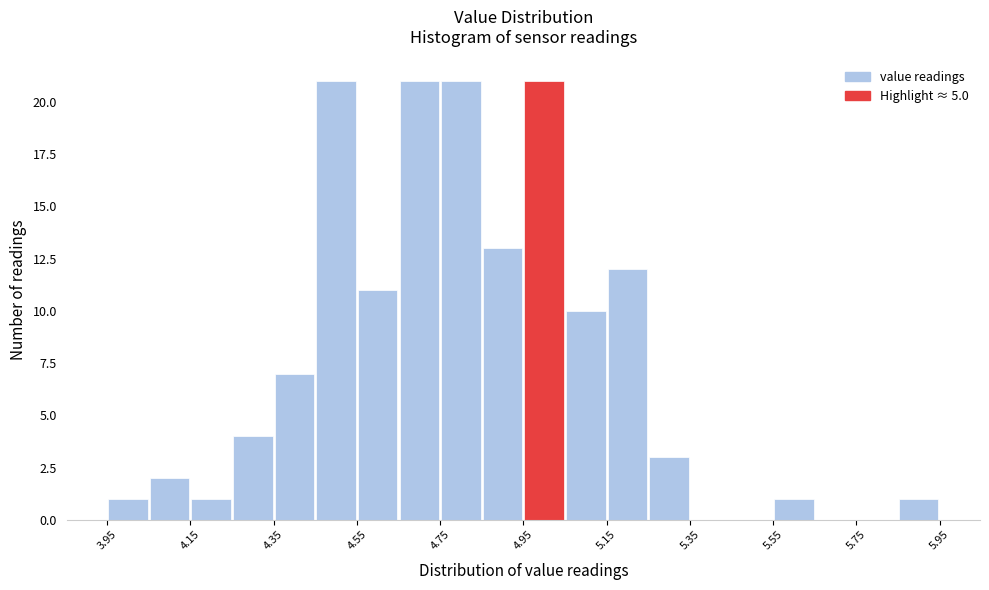

Reading left to right, transcribe this chart: for each bar, give the range it covers on the x-axis and its height. Neither the bar edges nor the heights are printed on the chart, so give them approximately, as read against the axes.

3.95 to 4.05: 1
4.05 to 4.15: 2
4.15 to 4.25: 1
4.25 to 4.35: 4
4.35 to 4.45: 7
4.45 to 4.55: 21
4.55 to 4.65: 11
4.65 to 4.75: 21
4.75 to 4.85: 21
4.85 to 4.95: 13
4.95 to 5.05: 21
5.05 to 5.15: 10
5.15 to 5.25: 12
5.25 to 5.35: 3
5.35 to 5.45: 0
5.45 to 5.55: 0
5.55 to 5.65: 1
5.65 to 5.75: 0
5.75 to 5.85: 0
5.85 to 5.95: 1